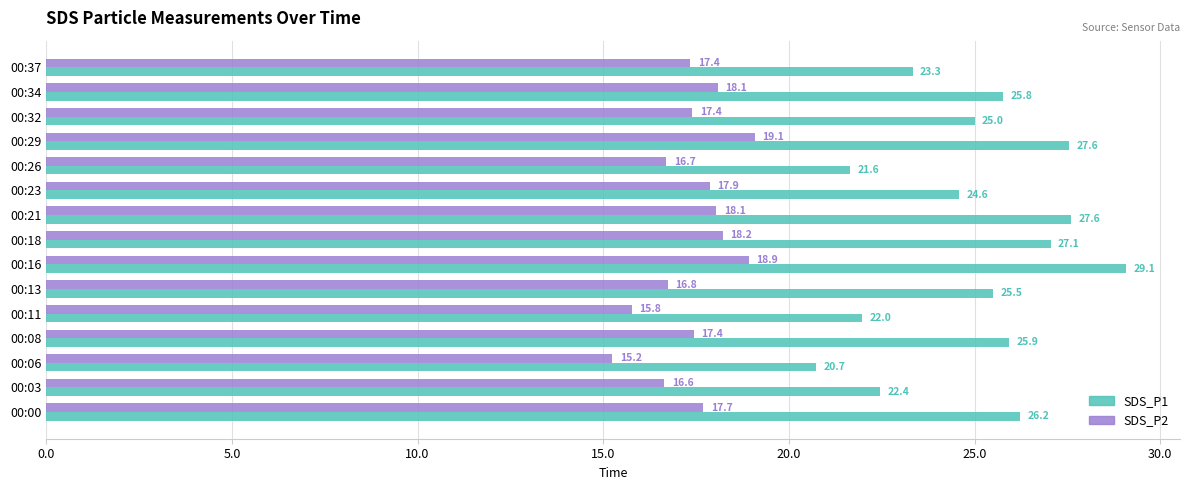

Rank the series at 00:06 from lowest to highest value.

SDS_P2, SDS_P1